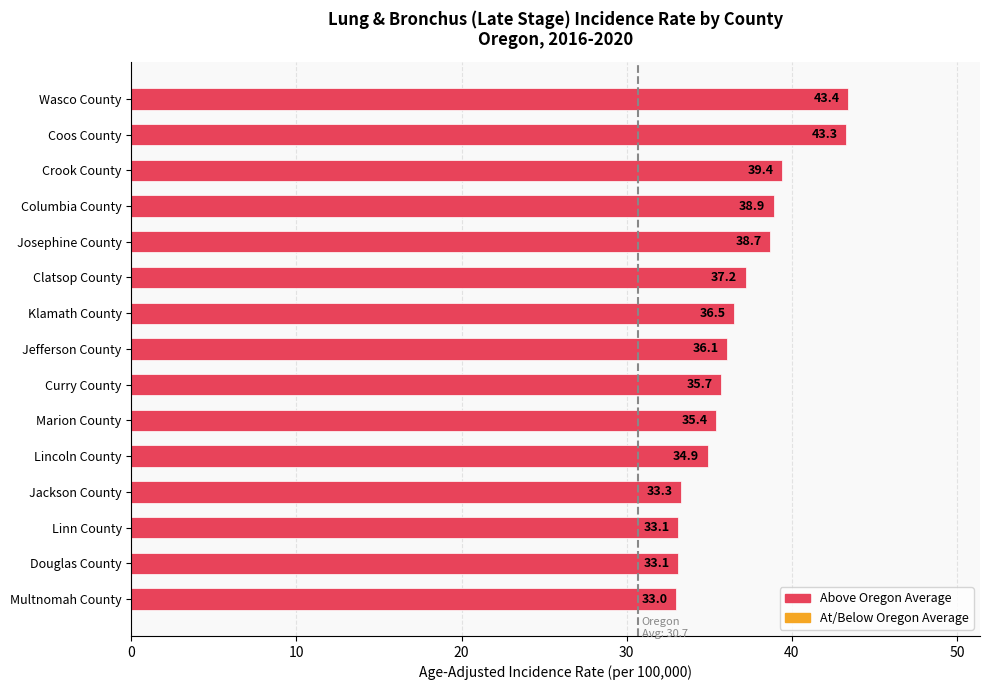

How many bars are there in total?

15